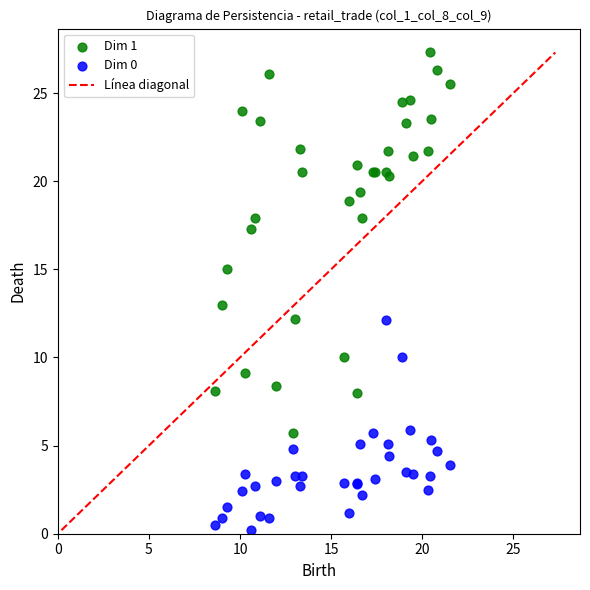

Which series reaches the minimum Y coordinate?

Dim 0